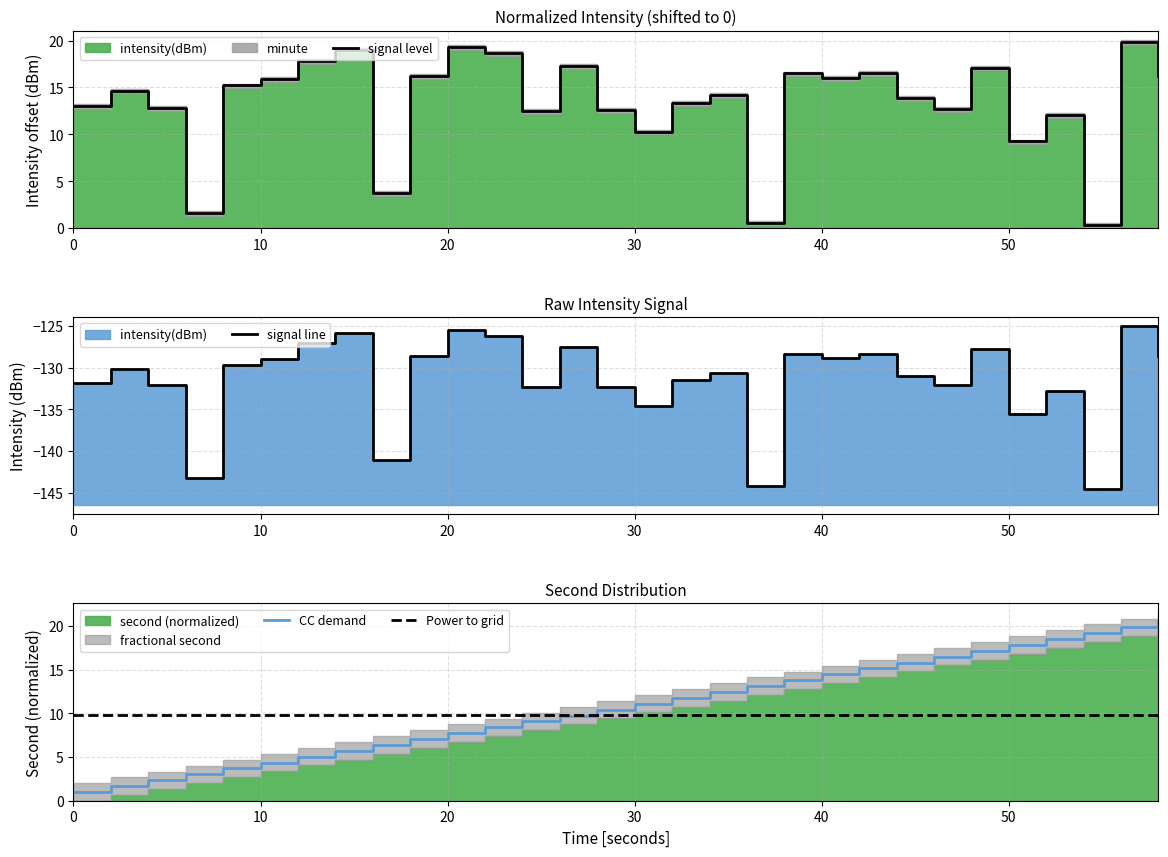

What is the highest value of the Power to grid series?

9.8